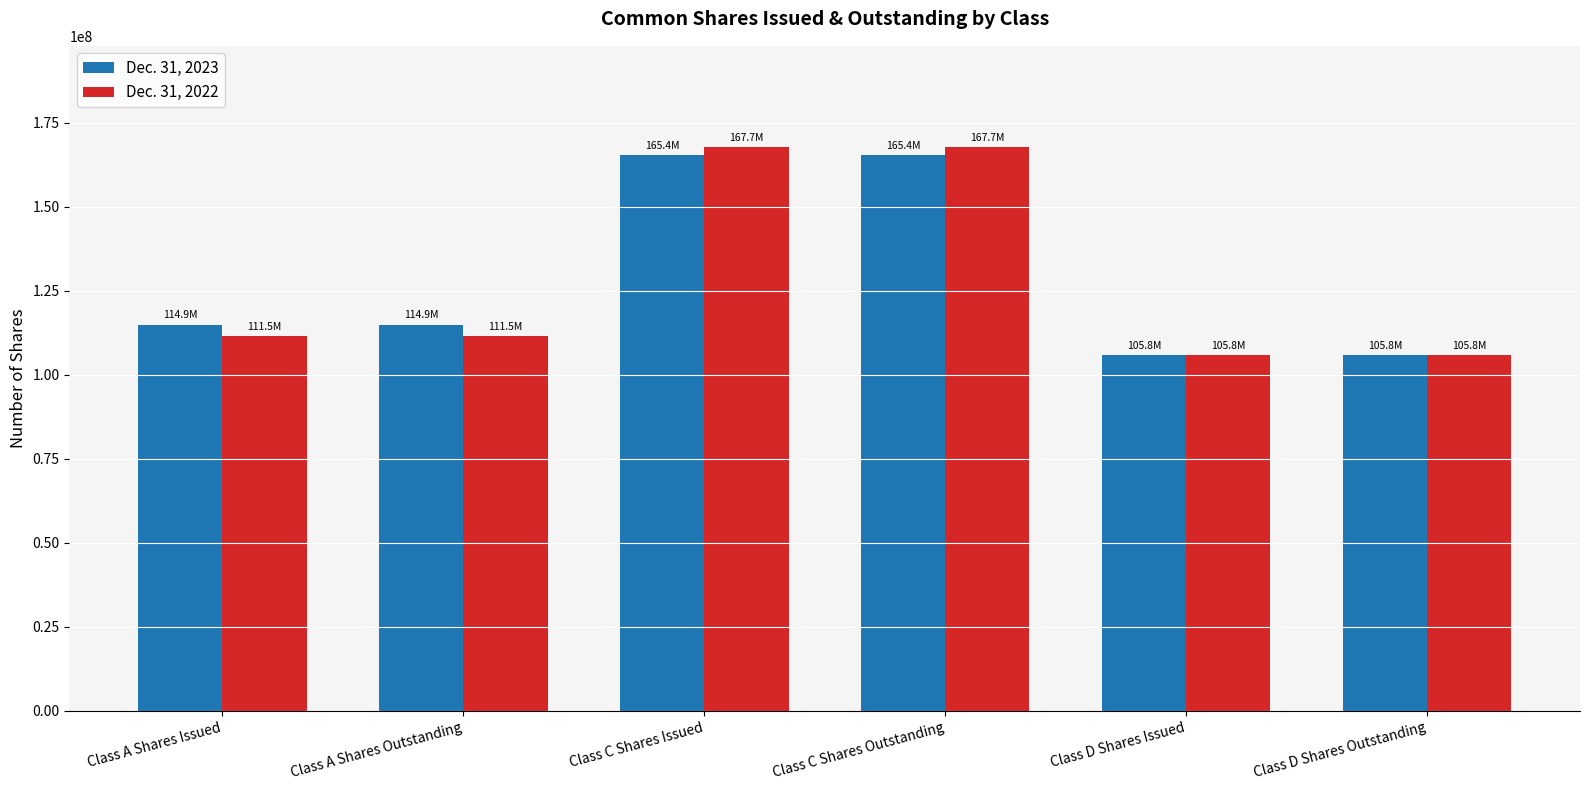

What is the maximum value shown in the chart?

167662214